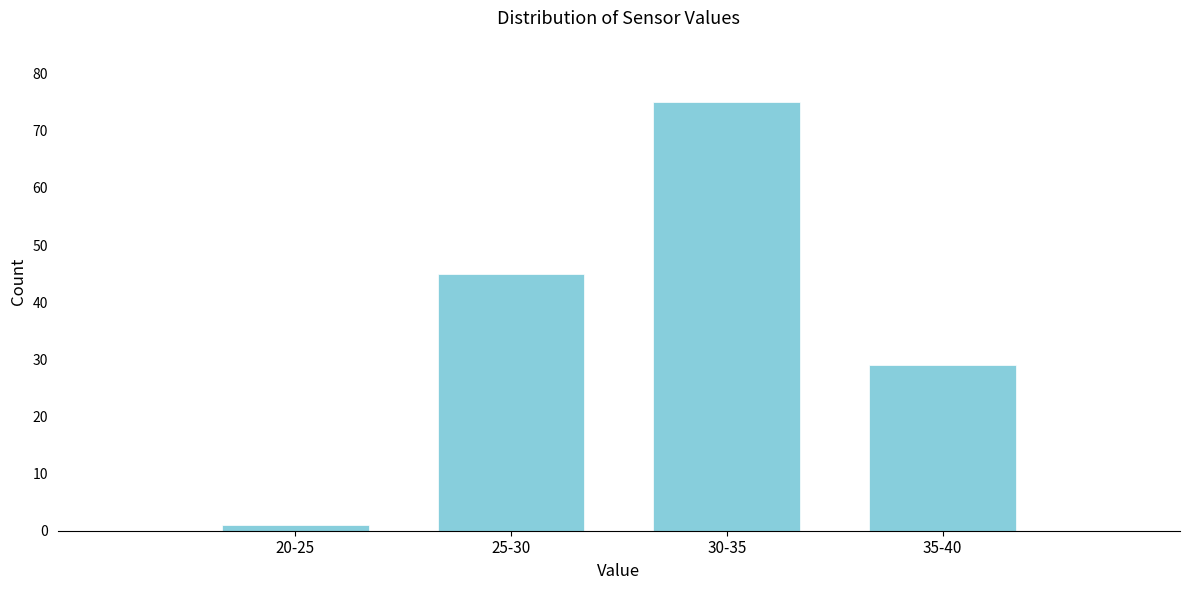

Reading right to left, list all the values displayed in this chart.

35-40=29	30-35=75	25-30=45	20-25=1